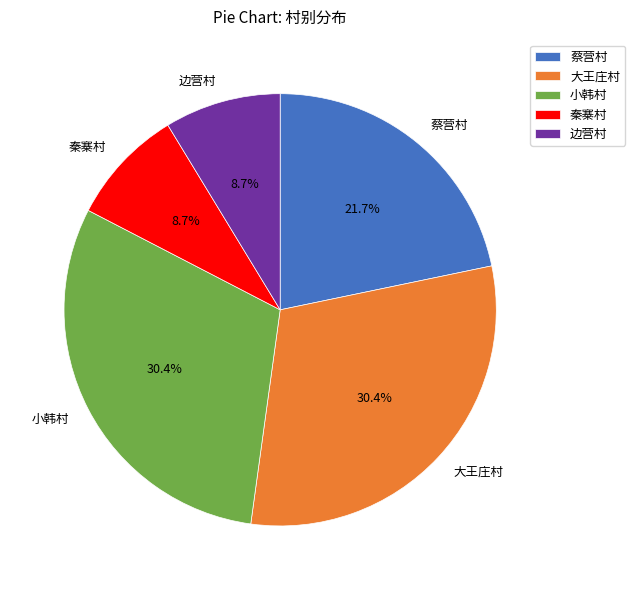

How much of the chart is everything except 小韩村?

69.6%